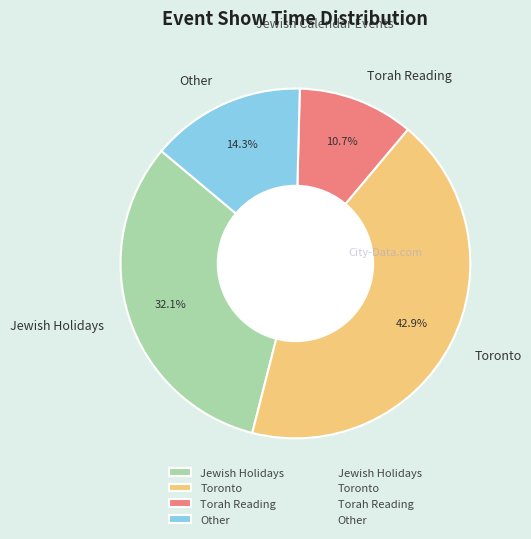

What percentage is NOT represented by Toronto?

57.1%